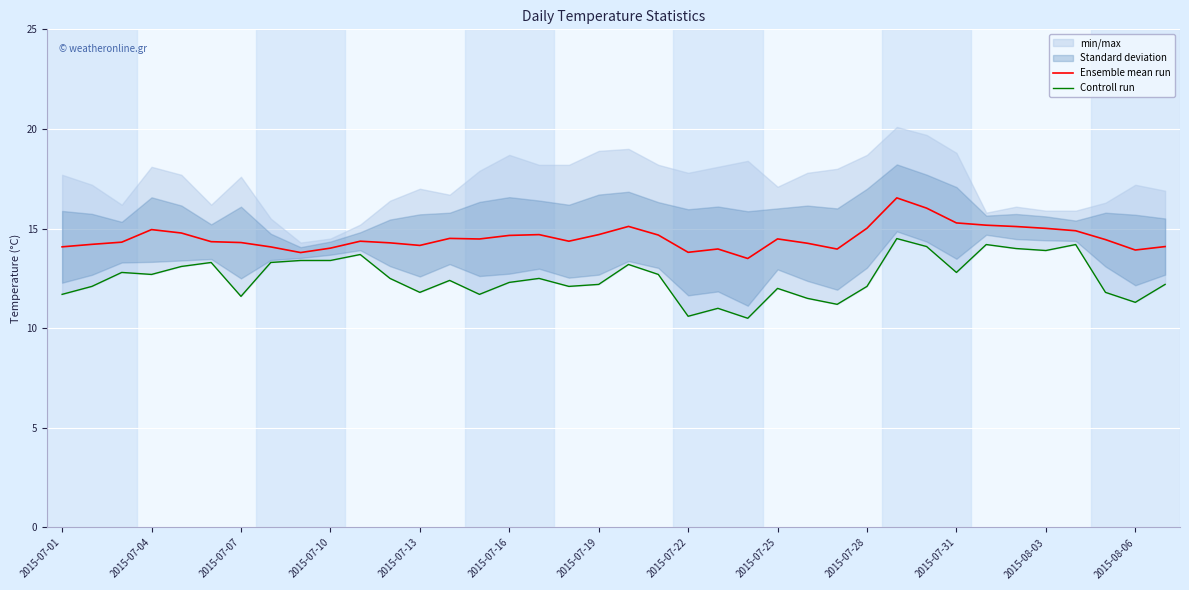

True or false: Controll run and Ensemble mean run cross at least once.

False